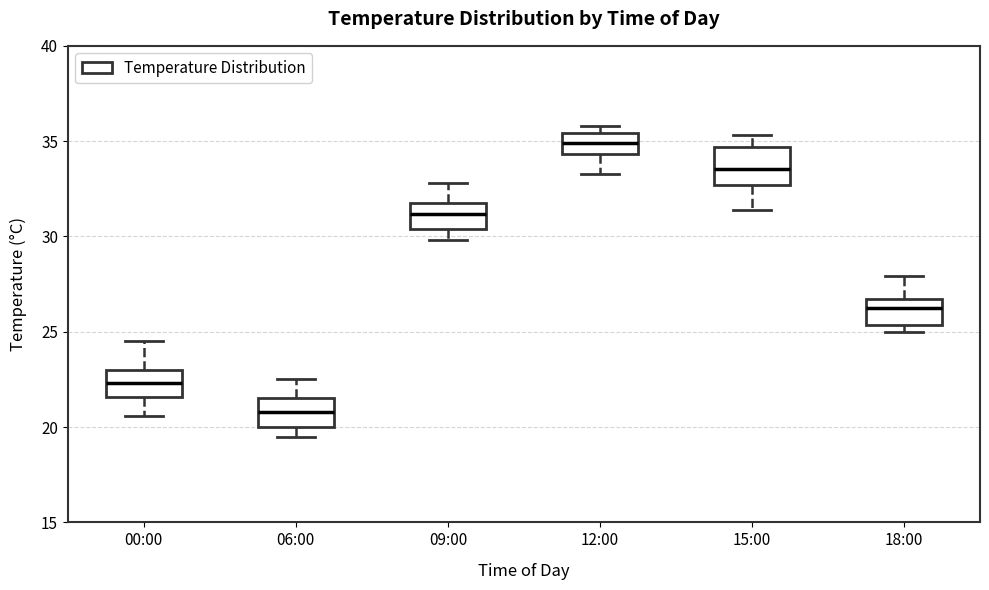

Where does the median line of the box for 12:00 sit on the y-axis? The values are not printed on the chart, so give them approximately, as read against the axis.

35.0